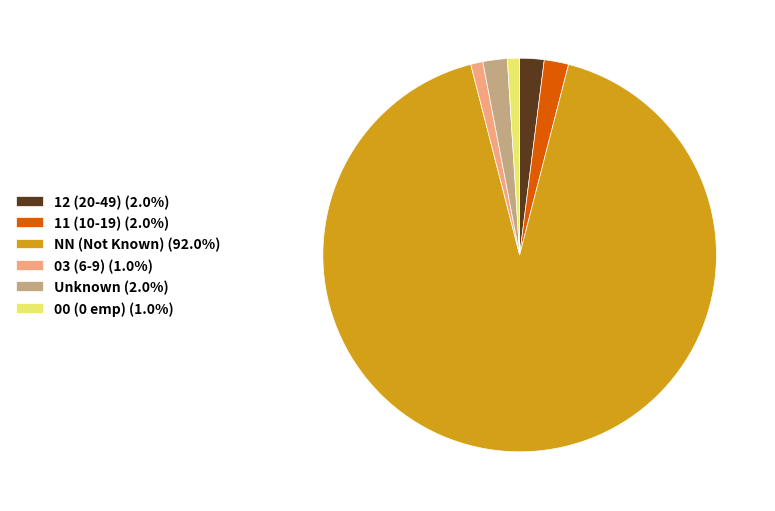

Is the sum of 12 (20-49) (2.0%) and 11 (10-19) (2.0%) greater than half?

No